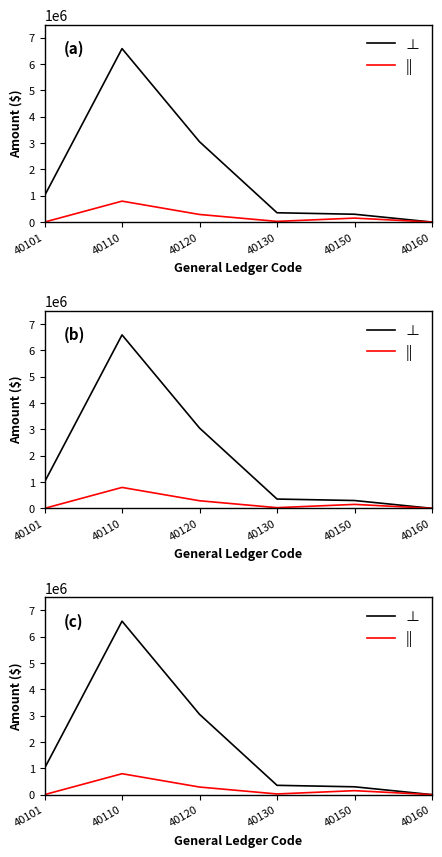

Which series changed the most between 40101 and 40120?

⊥